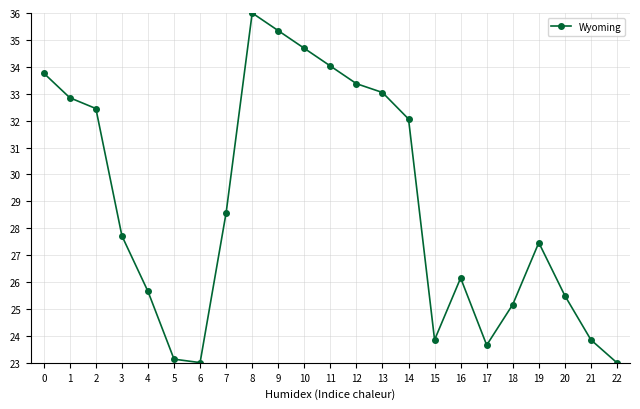

Reading left to right, what are all the values shown in this chart?

0=33.8	1=32.9	2=32.4	3=27.7	4=25.7	5=23.1	6=23.0	7=28.6	8=36.0	9=35.3	10=34.7	11=34.0	12=33.4	13=33.0	14=32.1	15=23.9	16=26.2	17=23.7	18=25.2	19=27.5	20=25.5	21=23.9	22=23.0